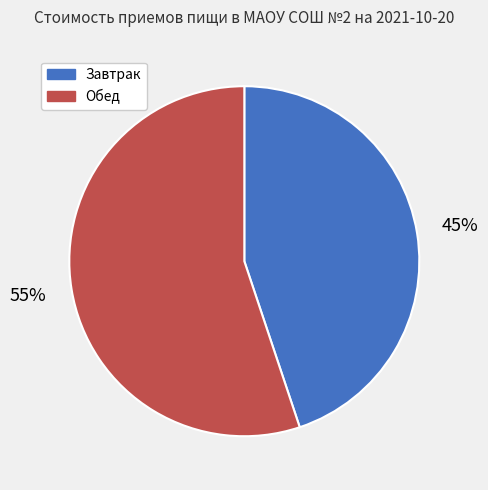

What is the smallest slice in the pie chart?

Завтрак